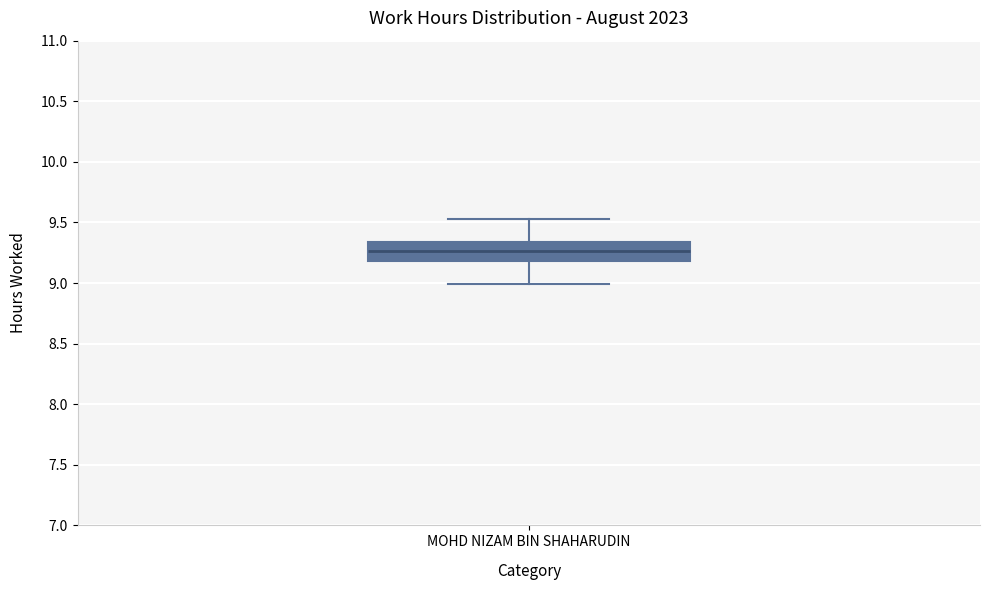

Transcribe this box plot: give where the median line is, the range the box spans, and where the two whiskers end, as read against the y-axis. The values are not printed on the chart, so give them approximately, as read against the axis.

median 9.25, box 9.20 to 9.35, whiskers 9.00 to 9.55